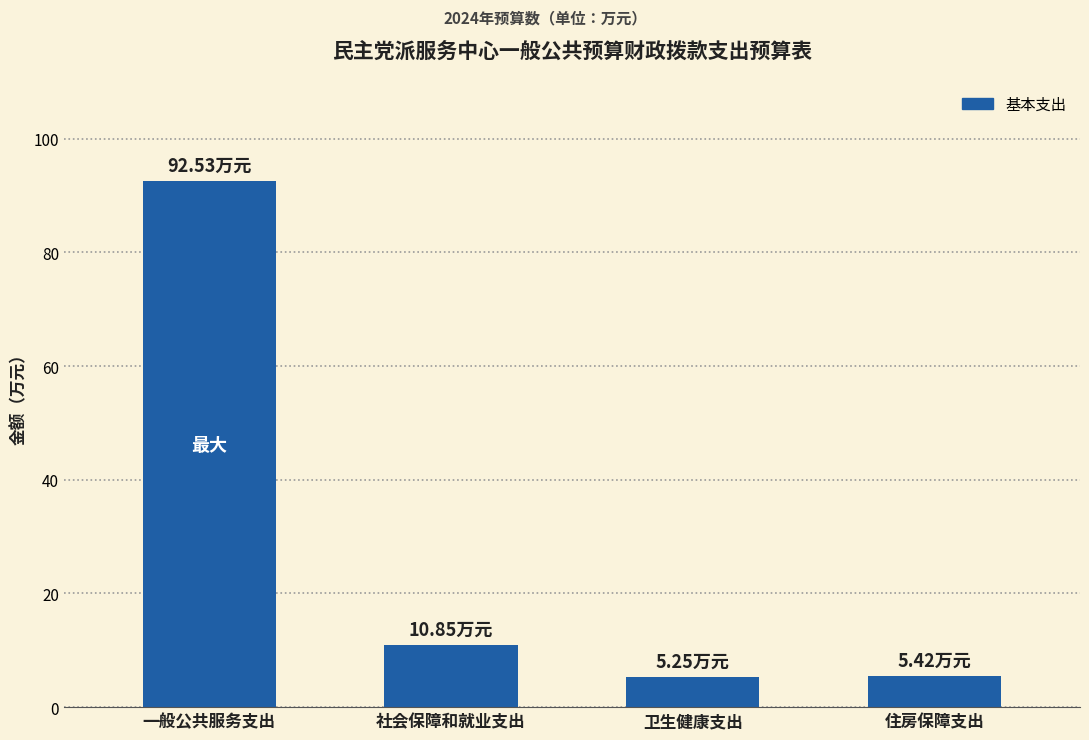

What is the label of the 4th bar from the left?

住房保障支出